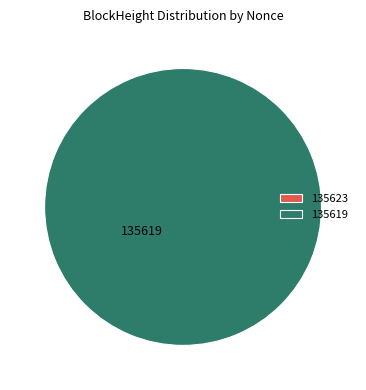

True or false: 135619 accounts for 100% of the total.

True